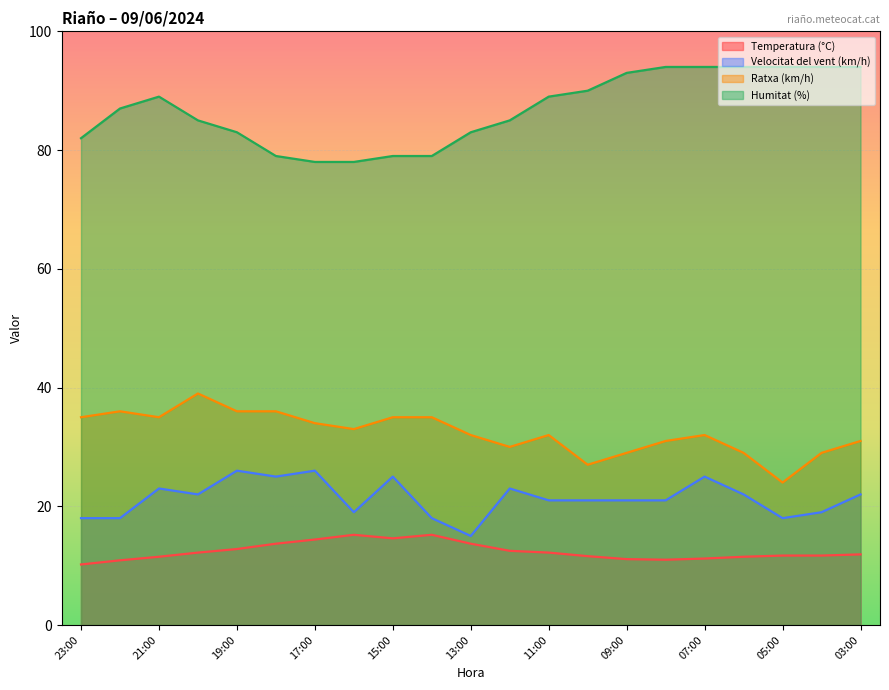

Rank the series by their maximum value, from highest to lowest.

Humitat (%), Ratxa (km/h), Velocitat del vent (km/h), Temperatura (°C)